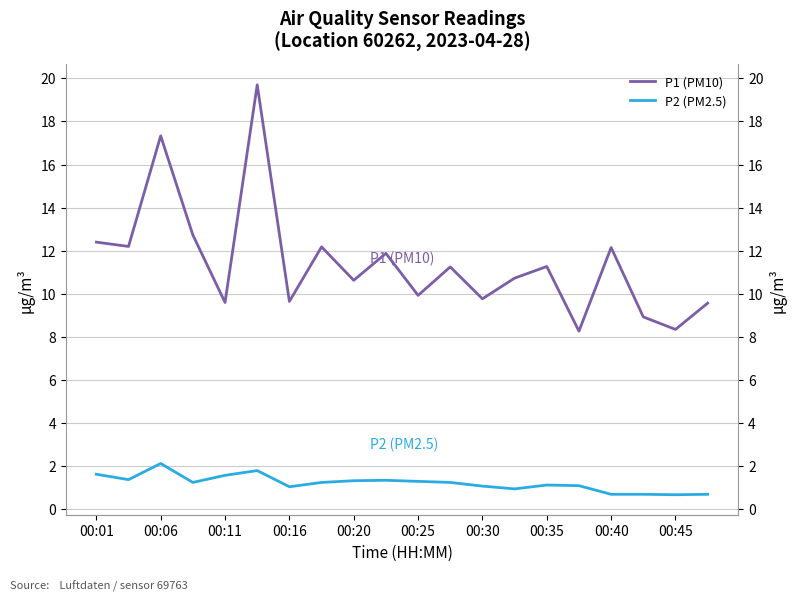

List the series in order of their peak value, lowest first.

P2 (PM2.5), P1 (PM10)